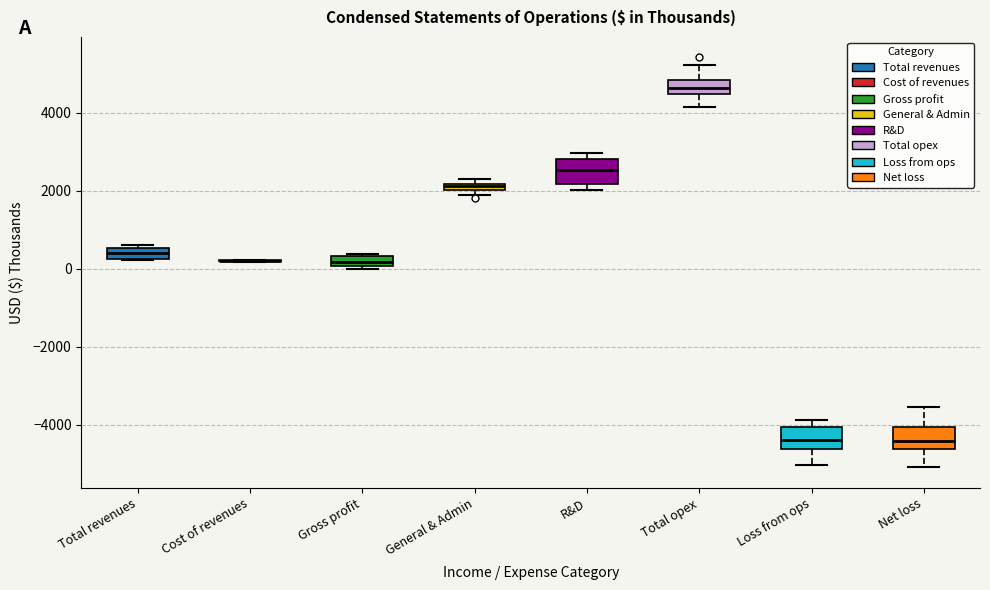

Where is the lower edge of the box for R&D on the y-axis? The values are not printed on the chart, so give them approximately, as read against the axis.

2200